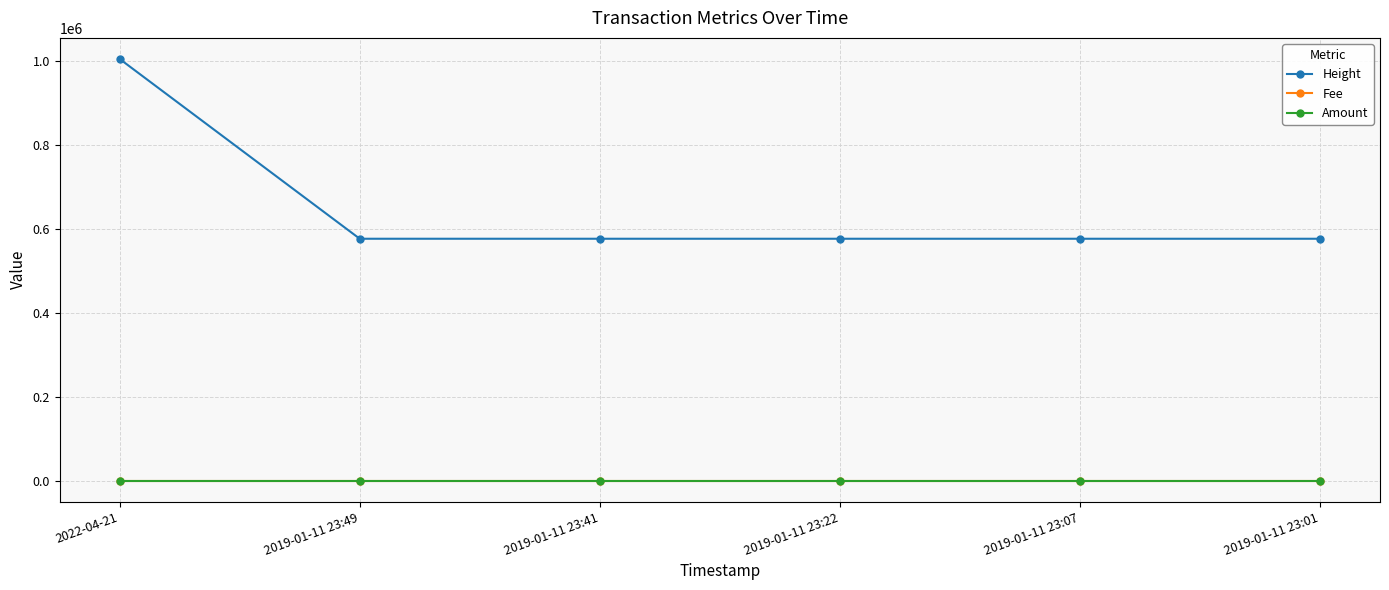

True or false: Amount and Height intersect in this chart.

False